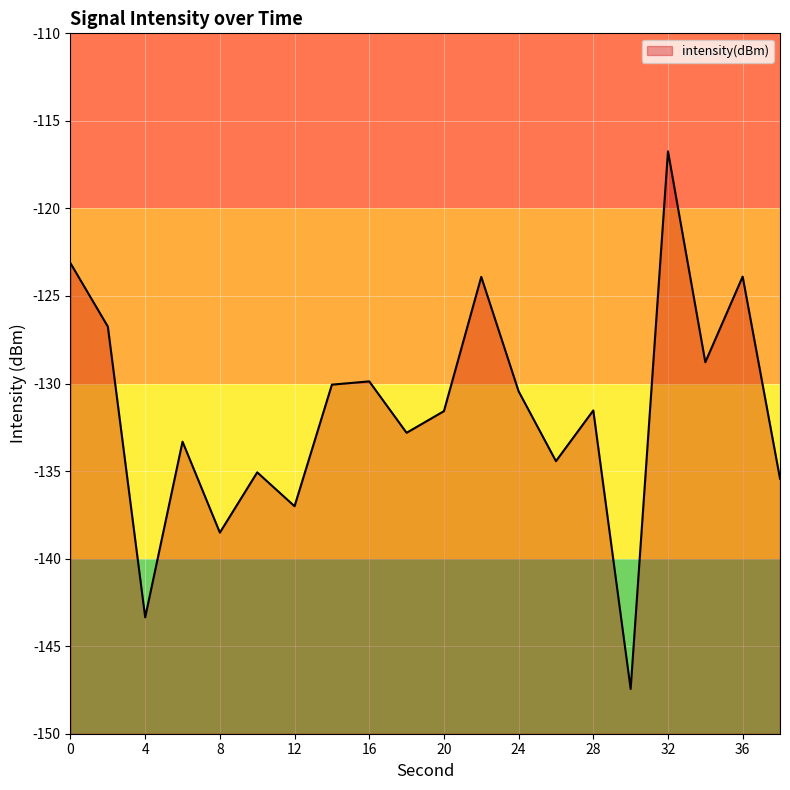

Reading left to right, list all the values displayed in this chart.

0=-123.1	2=-126.7	4=-143.4	6=-133.3	8=-138.5	10=-135.1	12=-137.0	14=-130.1	16=-129.9	18=-132.8	20=-131.6	22=-123.9	24=-130.4	26=-134.4	28=-131.5	30=-147.4	32=-116.7	34=-128.8	36=-123.9	38=-135.4